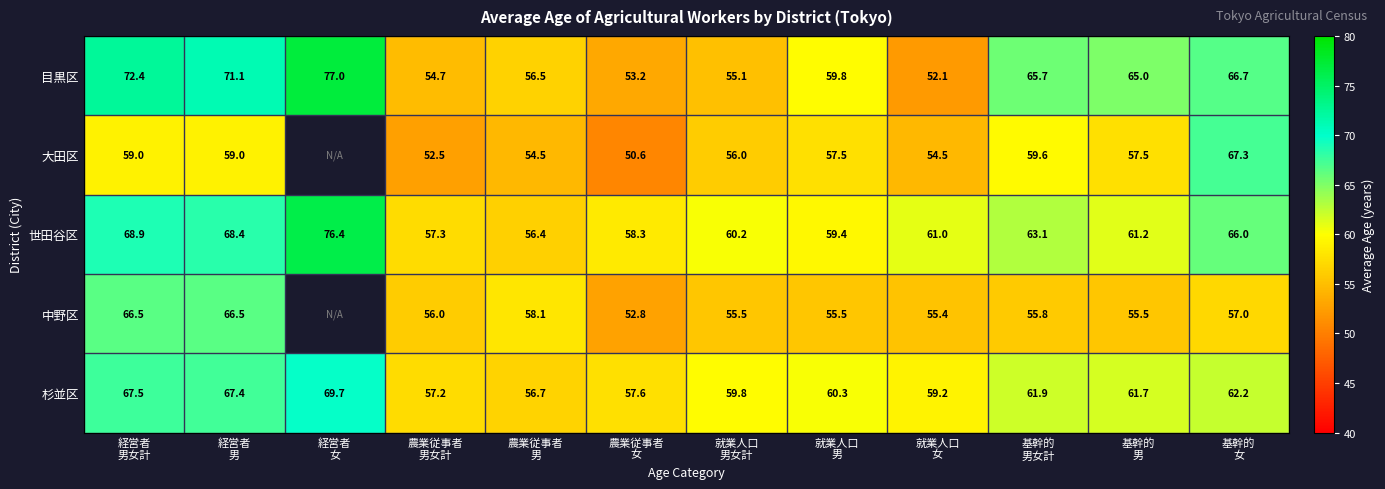

How many values in the 杉並区 series are below 61?

6